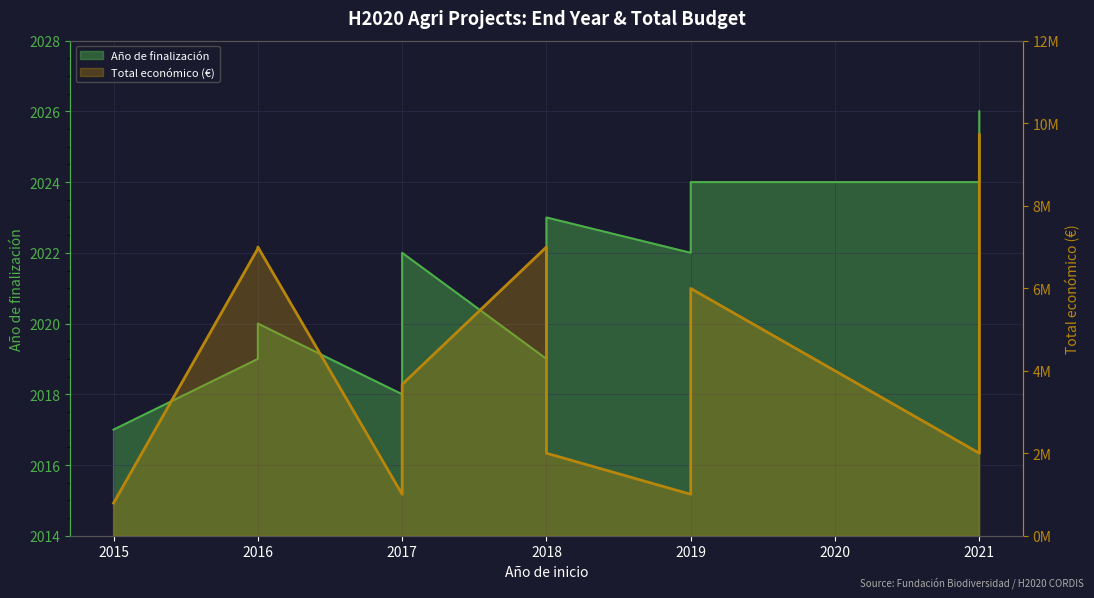

How many series are shown in this chart?

2